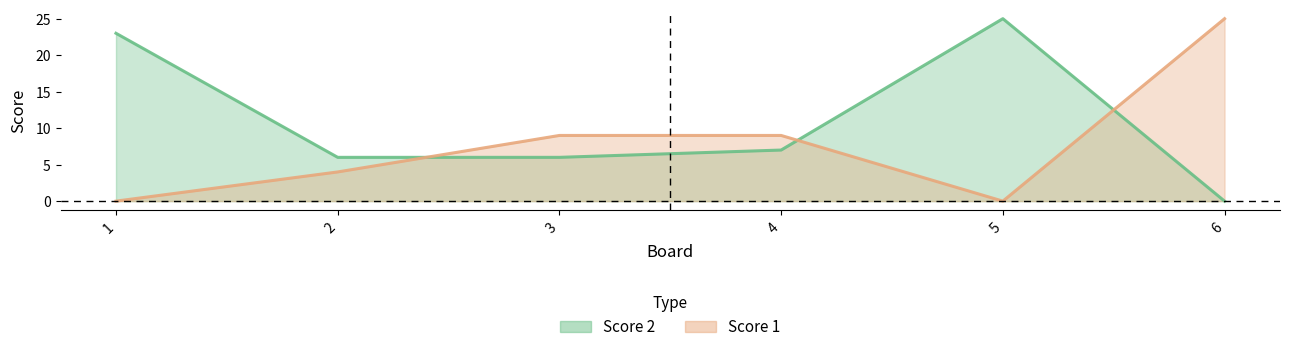

At which label is Score 2 closest to 12?

4